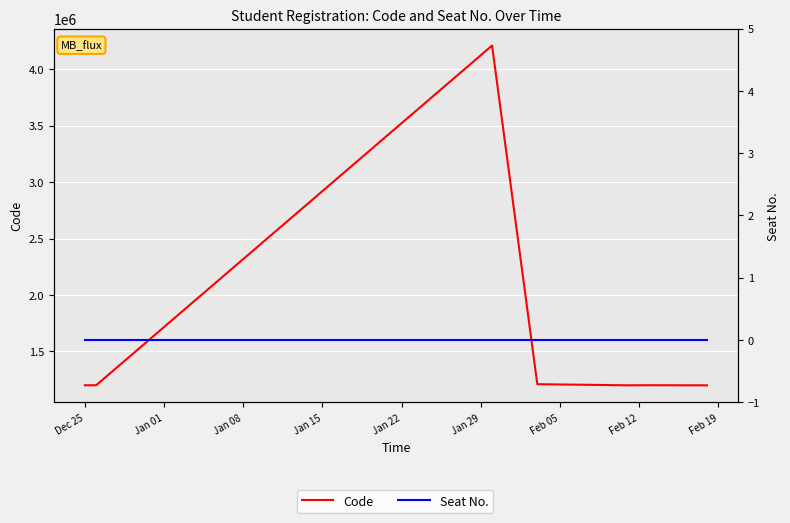

List the labels in order of Seat No. value, smallest first.

Dec 25, Jan 01, Jan 08, Jan 15, Jan 22, Jan 29, Feb 05, Feb 12